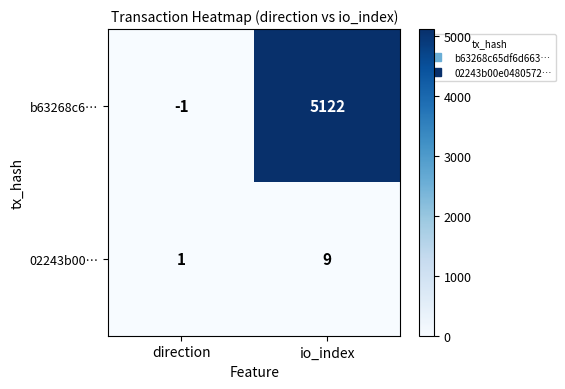

Reading right to left, transcribe all the data shown in this chart.

b63268c6…: io_index=5122	direction=-1
02243b00…: io_index=9	direction=1